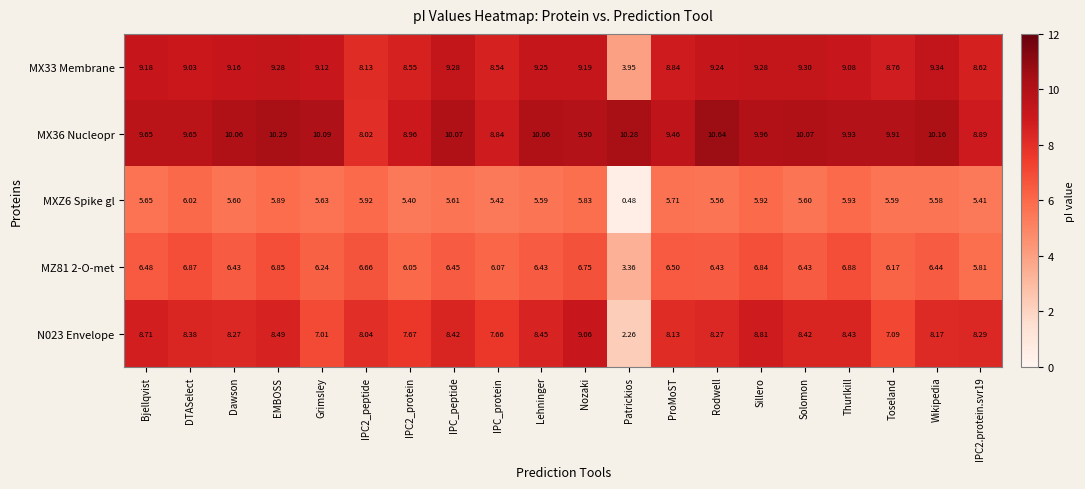

Which label corresponds to the smallest value in the chart?

Patrickios